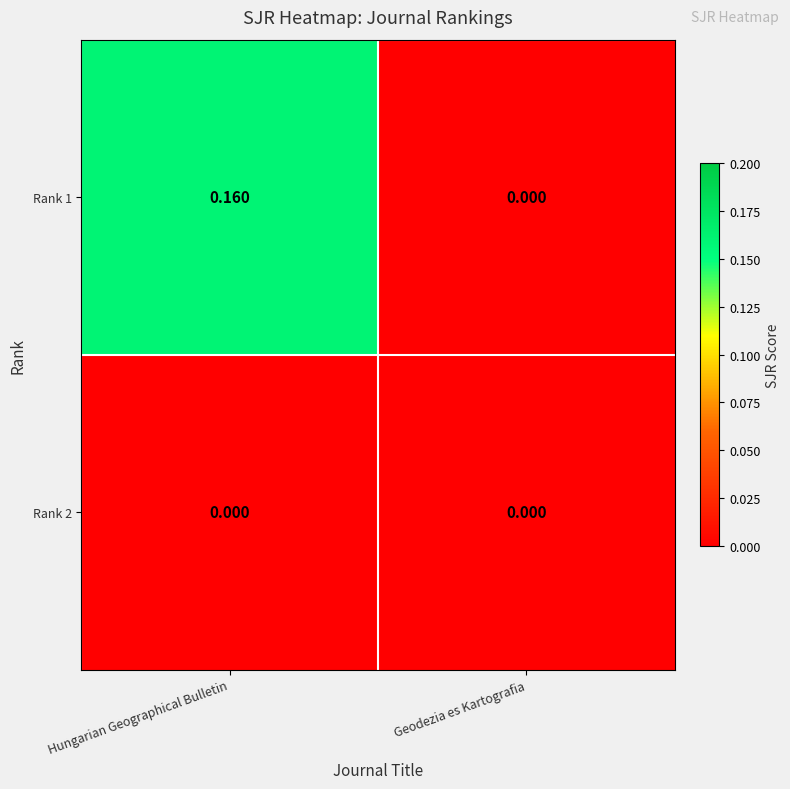

At which category does the chart reach its peak across all series?

Hungarian Geographical Bulletin